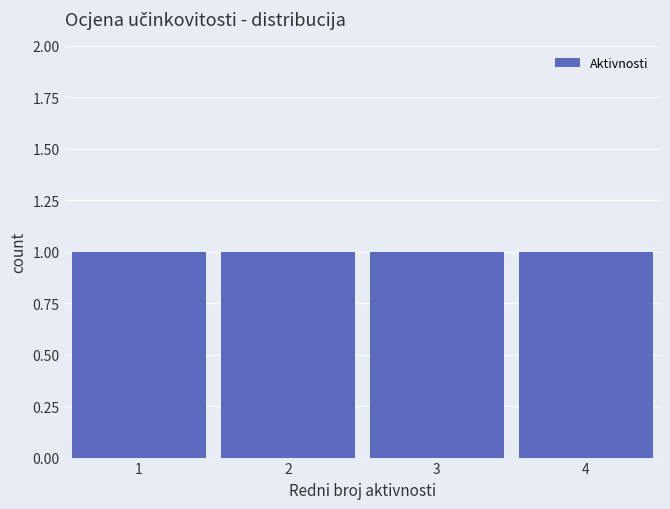

What is the height of the bar covering 0.5 to 1.5 on the x-axis? The values are not printed on the chart, so give them approximately, as read against the axis.

1